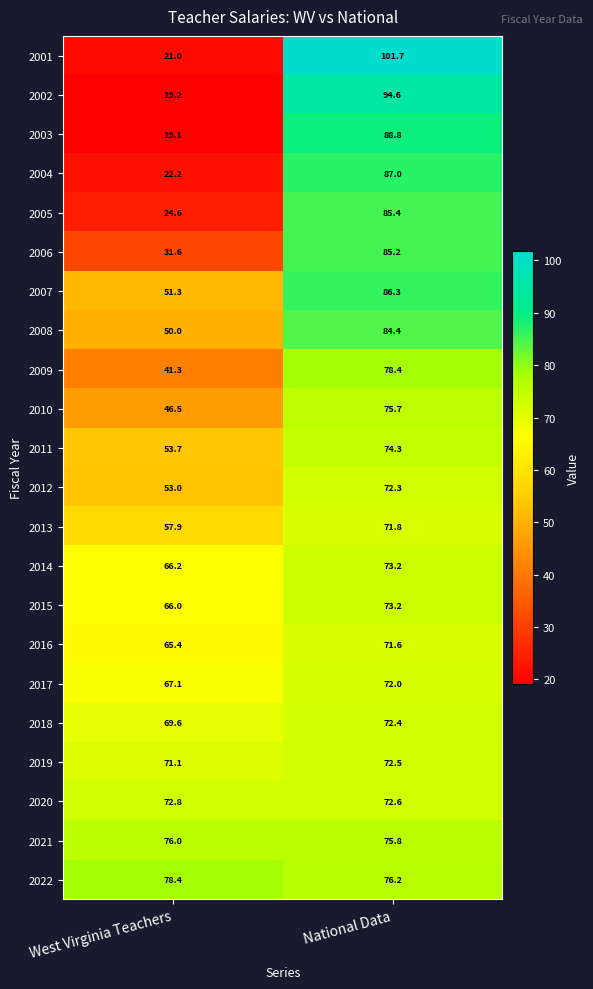

Which series changed the most between West Virginia Teachers and National Data?

2001